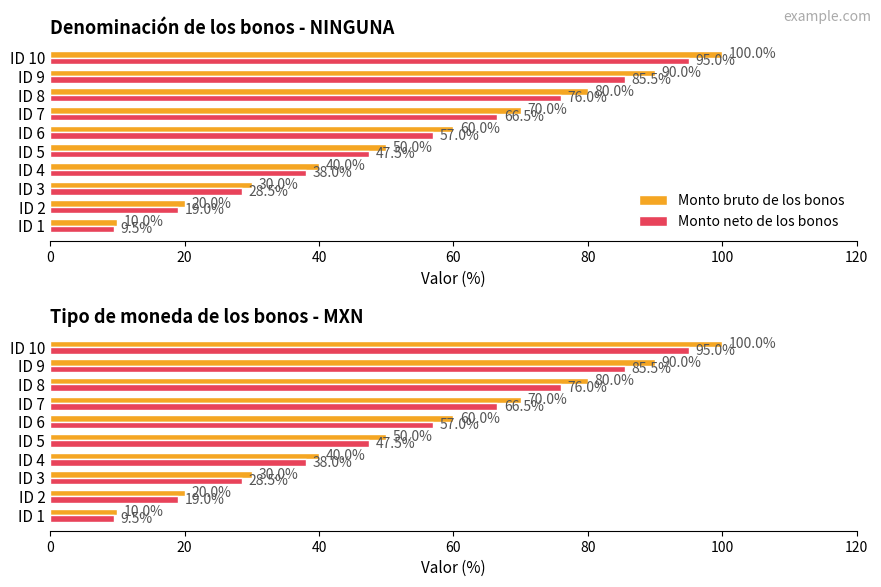

Reading left to right, list all the values displayed in this chart.

Monto bruto de los bonos: 10.0	20.0	30.0	40.0	50.0	60.0	70.0	80.0	90.0	100.0
Monto neto de los bonos: 9.5	19.0	28.5	38.0	47.5	57.0	66.5	76.0	85.5	95.0